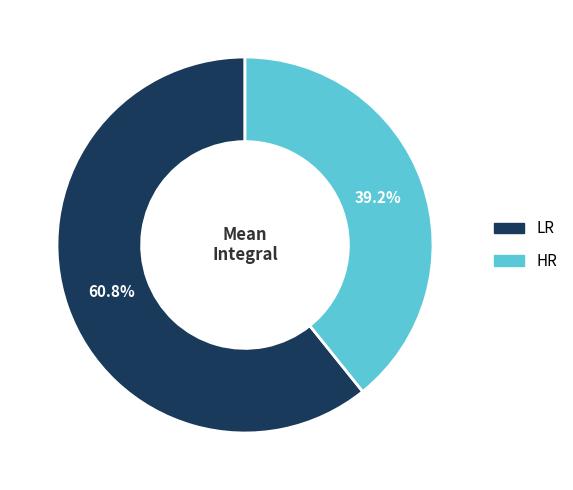

To the nearest percent, what percentage of the pie is HR?

39%